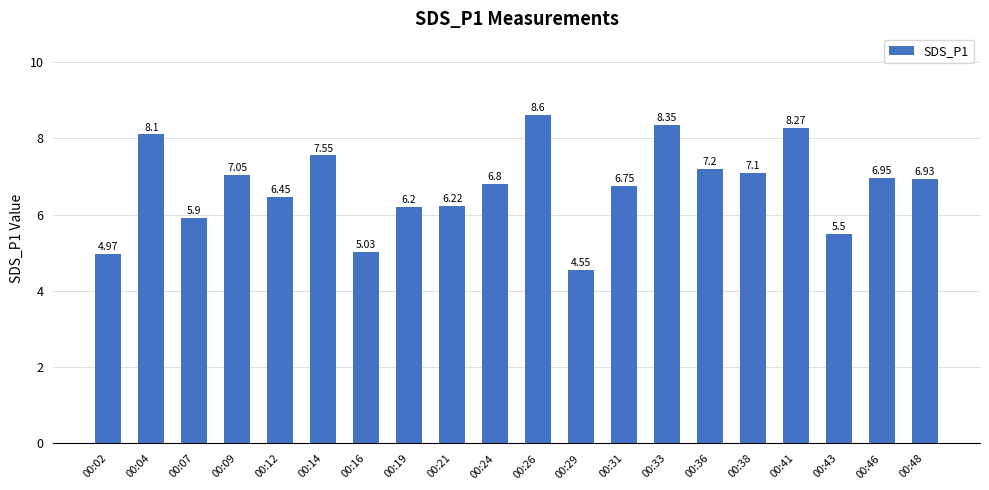

List the labels in order of value, smallest first.

00:29, 00:02, 00:16, 00:43, 00:07, 00:19, 00:21, 00:12, 00:31, 00:24, 00:48, 00:46, 00:09, 00:38, 00:36, 00:14, 00:04, 00:41, 00:33, 00:26